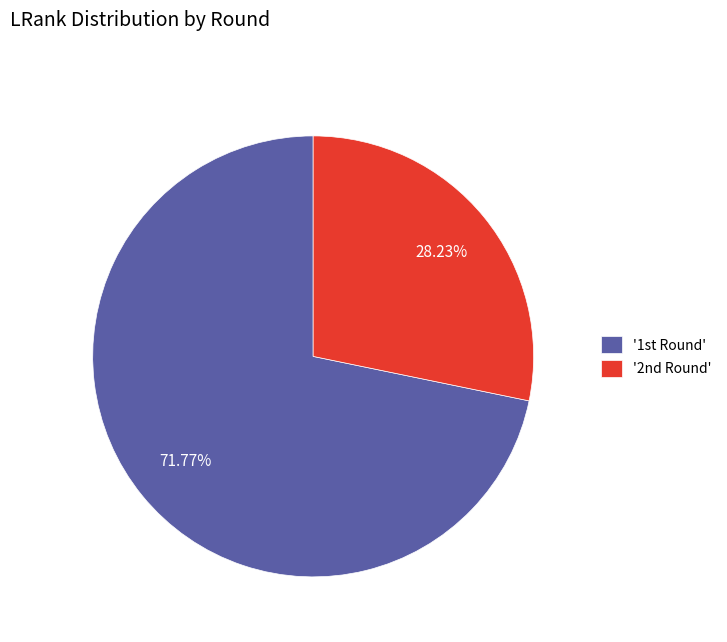

Is there a majority slice in this chart?

Yes